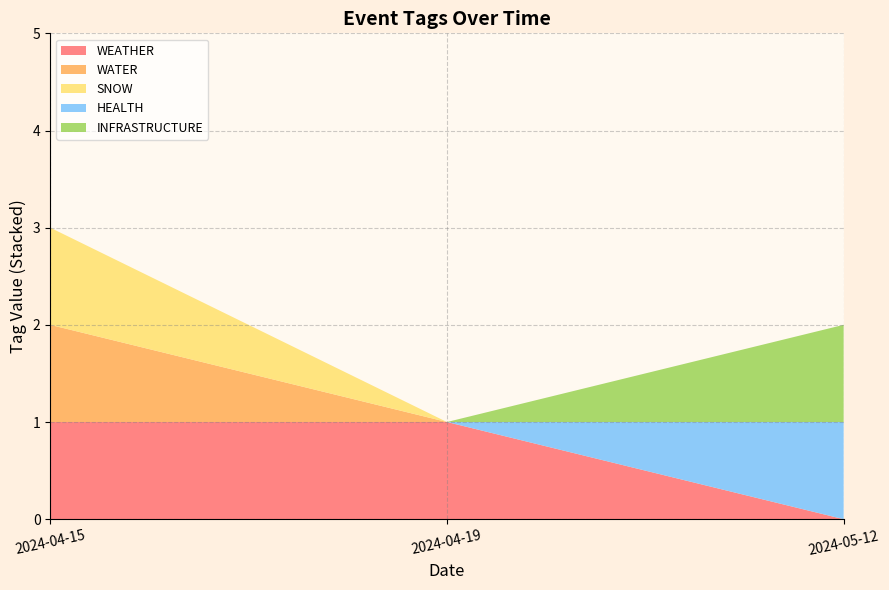

Reading right to left, extract all data points from this chart.

WEATHER: 2024-04-15=1	2024-04-19=1	2024-05-12=0
WATER: 2024-04-15=1	2024-04-19=0	2024-05-12=0
SNOW: 2024-04-15=1	2024-04-19=0	2024-05-12=0
HEALTH: 2024-04-15=0	2024-04-19=0	2024-05-12=1
INFRASTRUCTURE: 2024-04-15=0	2024-04-19=0	2024-05-12=1